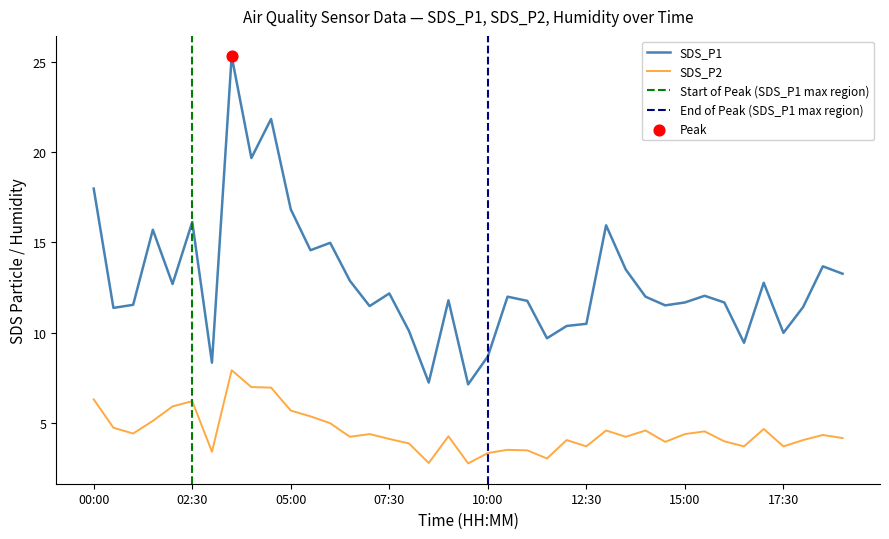

At how many categories does at least one series exceed 6?

39